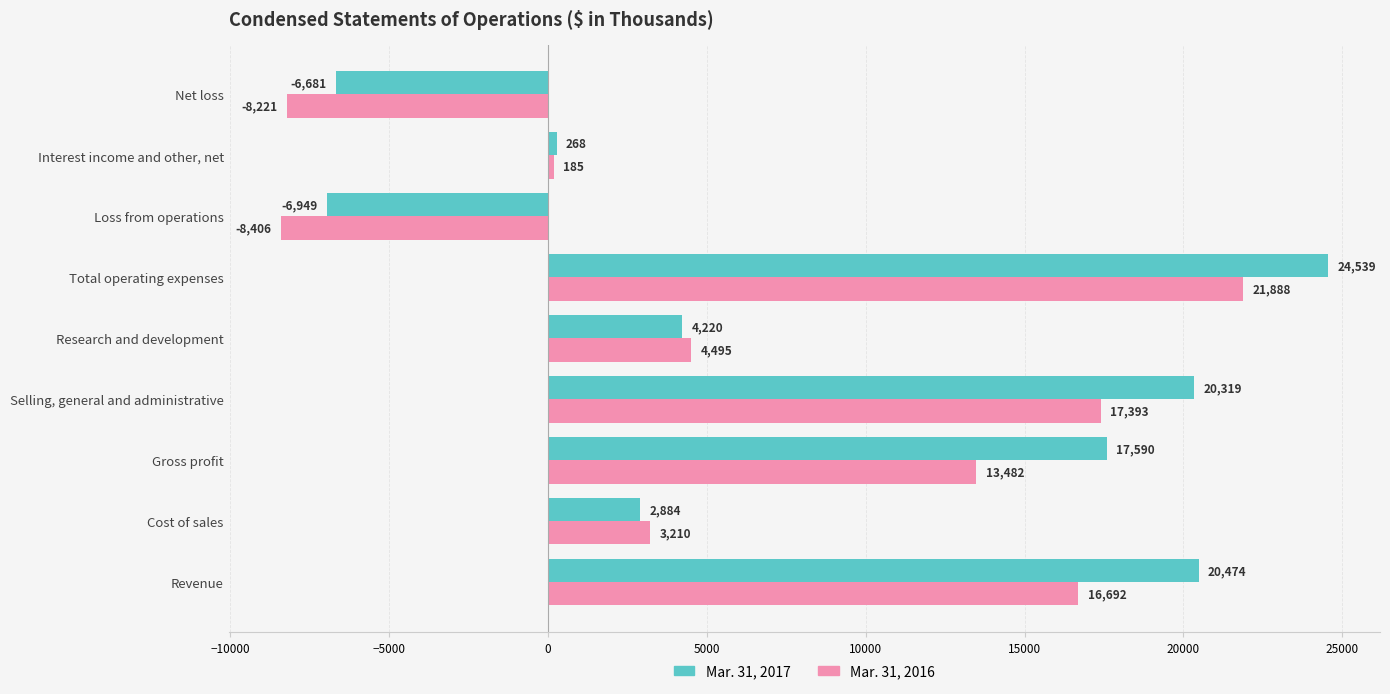

Rank the series by their maximum value, from lowest to highest.

Mar. 31, 2016, Mar. 31, 2017